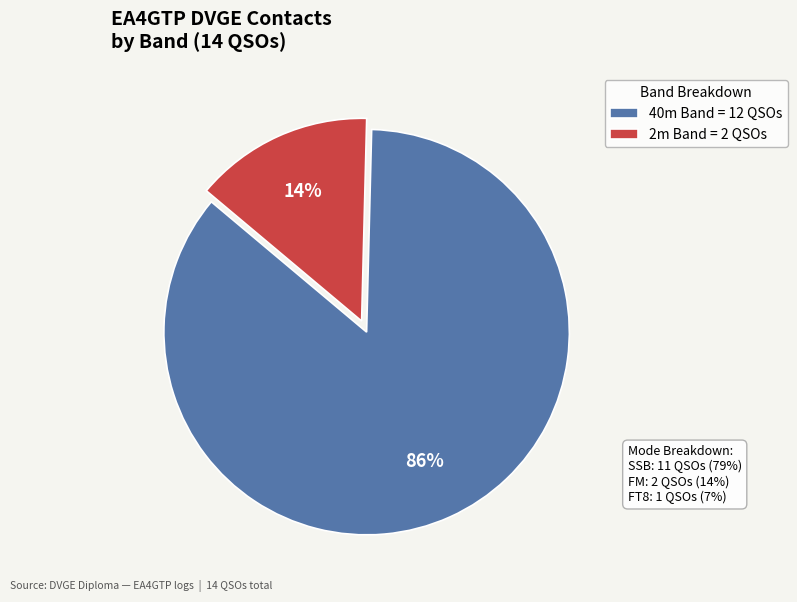

Is there a majority slice in this chart?

Yes